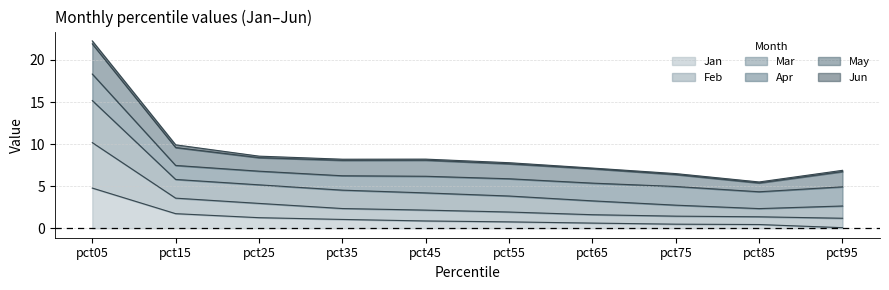

Does the chart display data point markers on the line(s)?

No